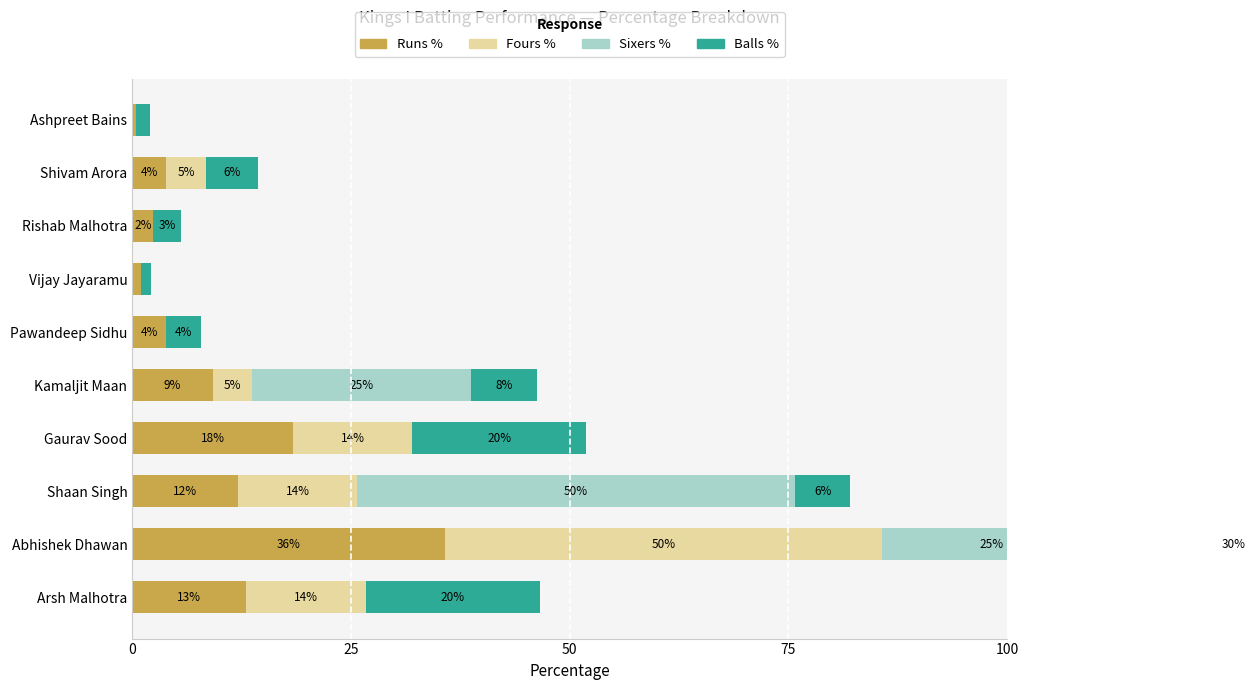

What position from the right is Vijay Jayaramu?

4